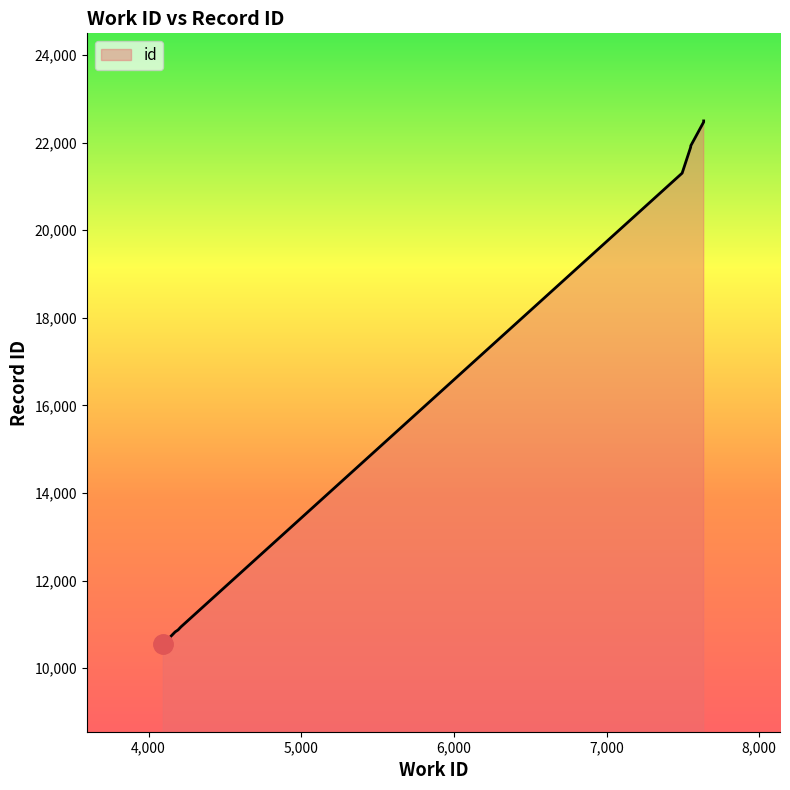

The chart shows a value of 21930 at 7552. True or false?

True